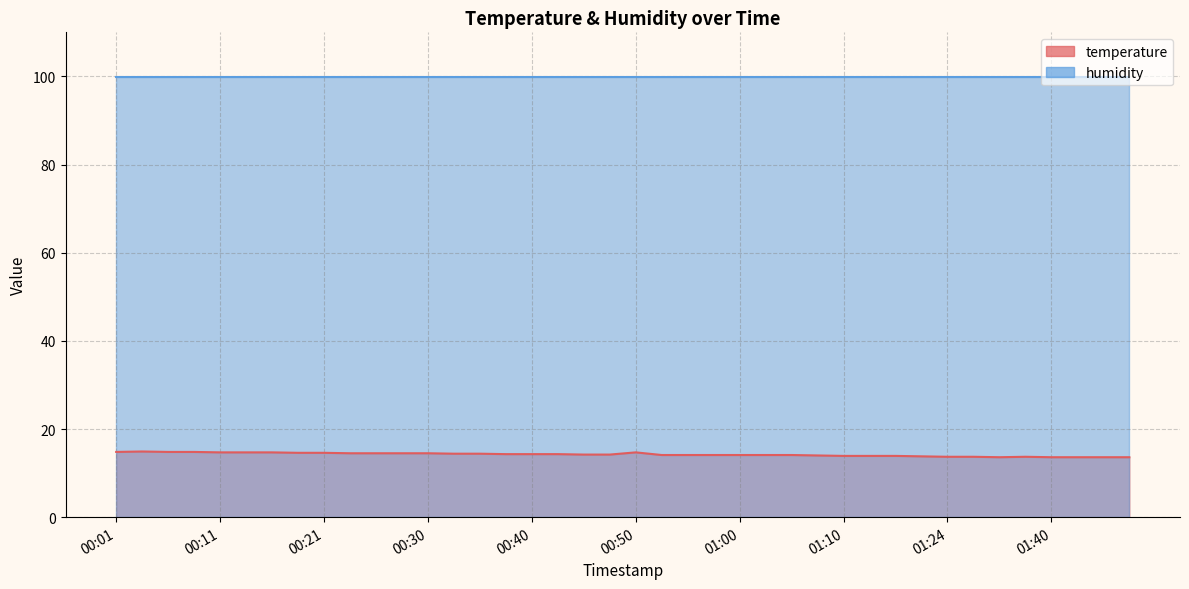

Rank the categories by value from lowest to highest.

01:35, 01:40, 01:43, 01:45, 01:48, 01:24, 01:27, 01:38, 01:21, 01:10, 01:13, 01:16, 01:08, 00:53, 00:55, 00:58, 01:00, 01:03, 01:05, 00:45, 00:48, 00:38, 00:40, 00:43, 00:33, 00:35, 00:23, 00:26, 00:28, 00:30, 00:18, 00:21, 00:11, 00:13, 00:16, 00:50, 00:01, 00:06, 00:08, 00:03